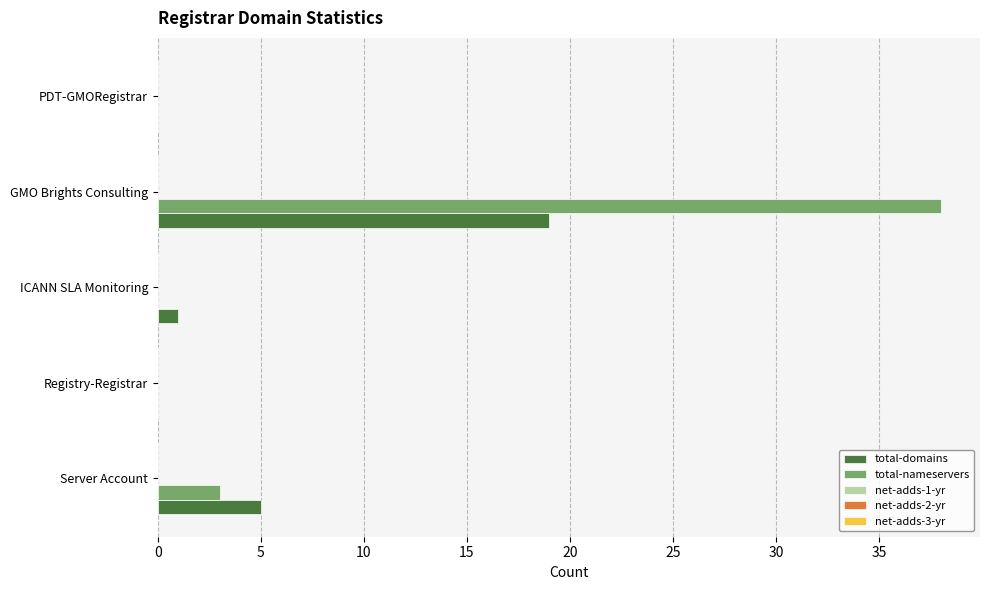

Which series has the widest spread of values?

total-nameservers